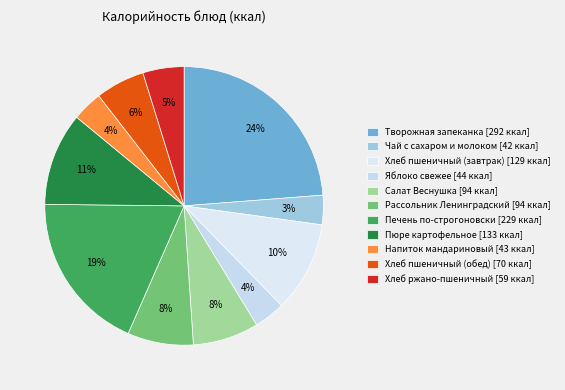

Combined, what portion of the pie is Яблоко свежее and Пюре картофельное?

14.4%